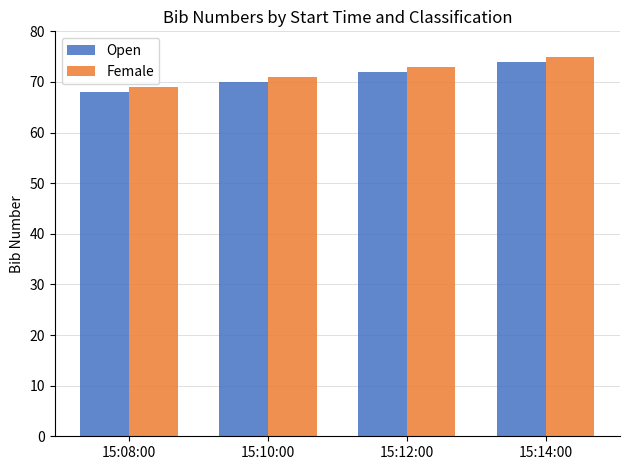

At which category is the sum across all series the highest?

15:14:00